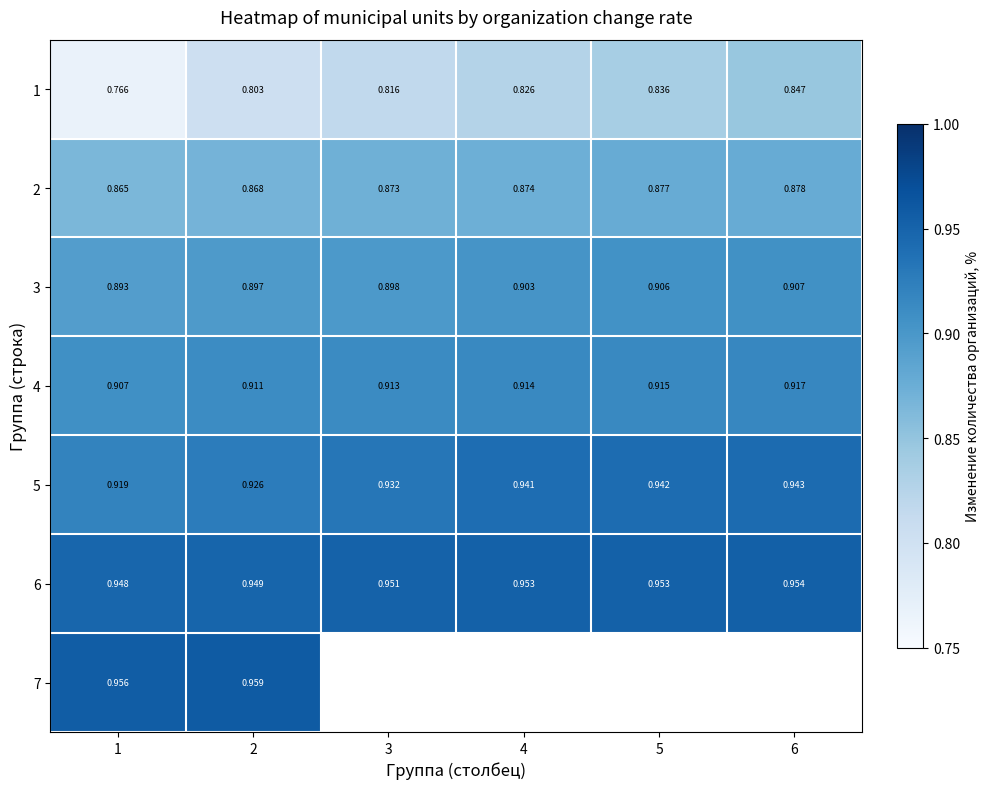

Is the value of 6 at 2 greater than the value of 5 at 4?

Yes